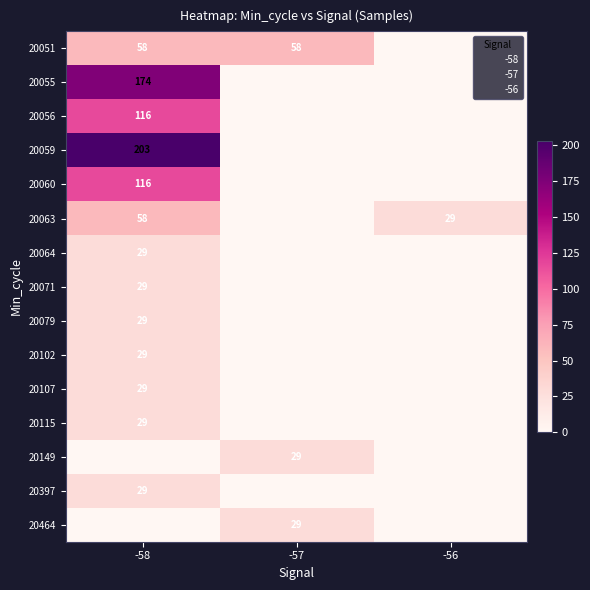

What is the sum of all 20063 values?

87